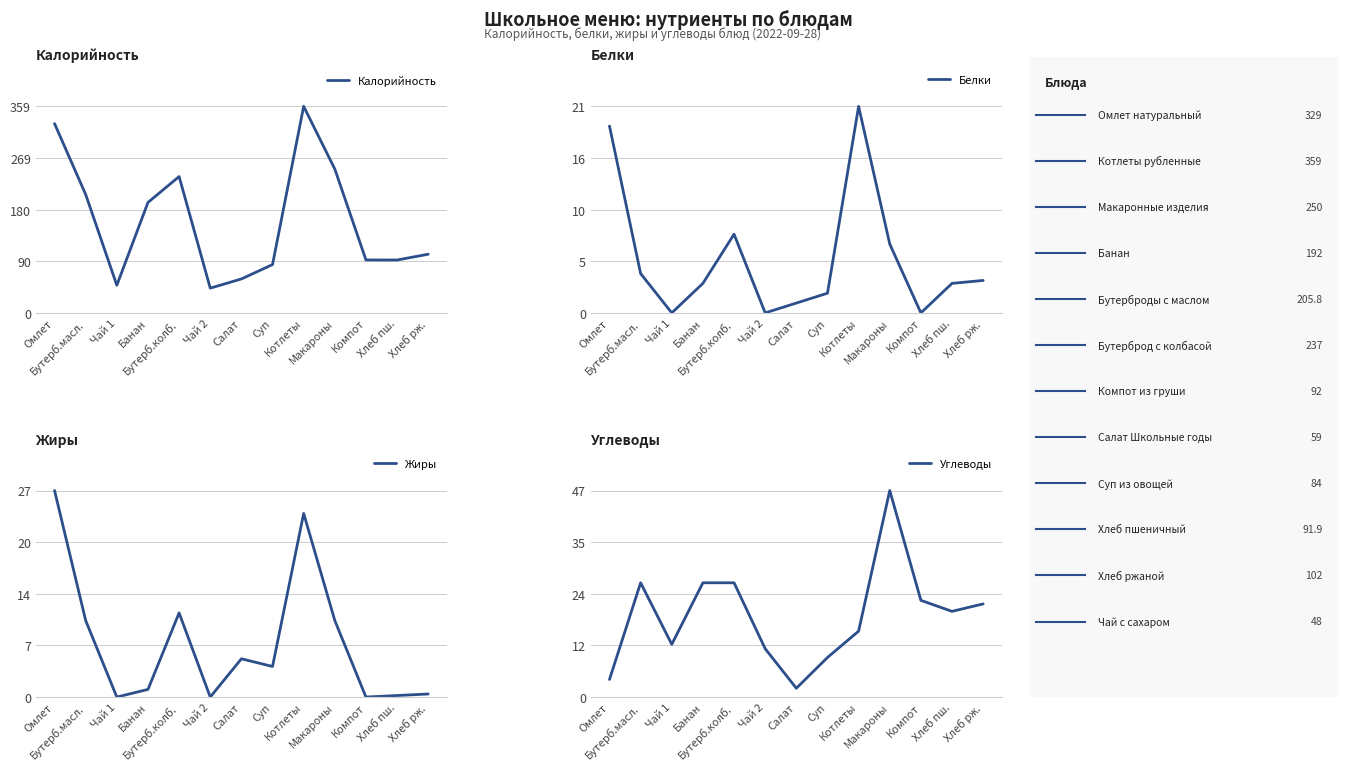

What are all the series names shown in the legend?

Калорийность, Белки, Жиры, Углеводы